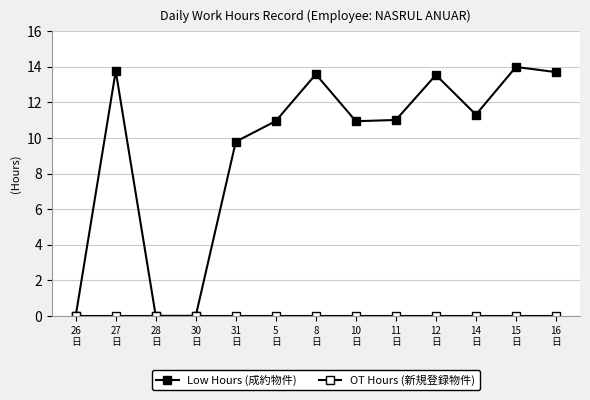

How many lines are shown in the chart?

2